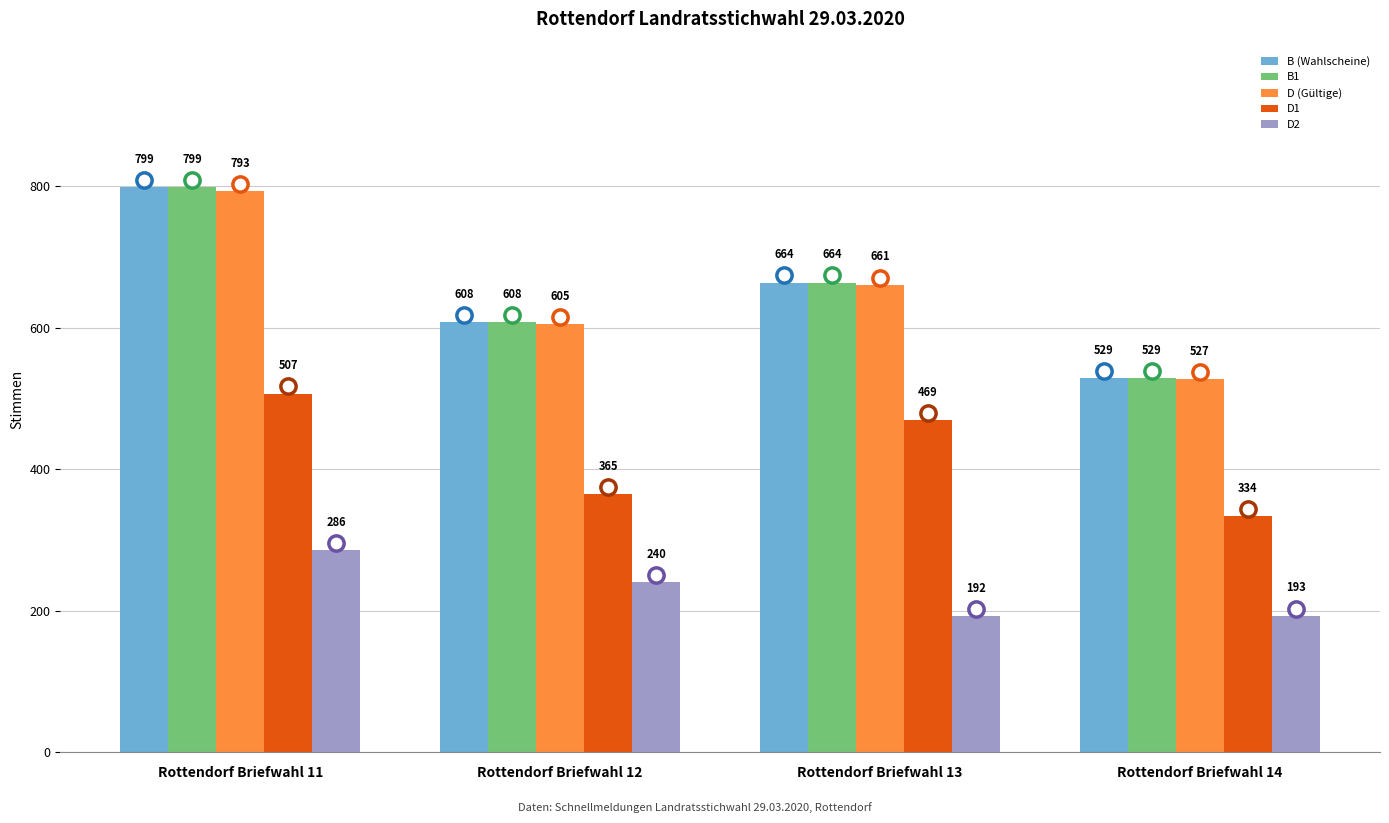

What value does the D1 series have at Rottendorf Briefwahl 12?

365